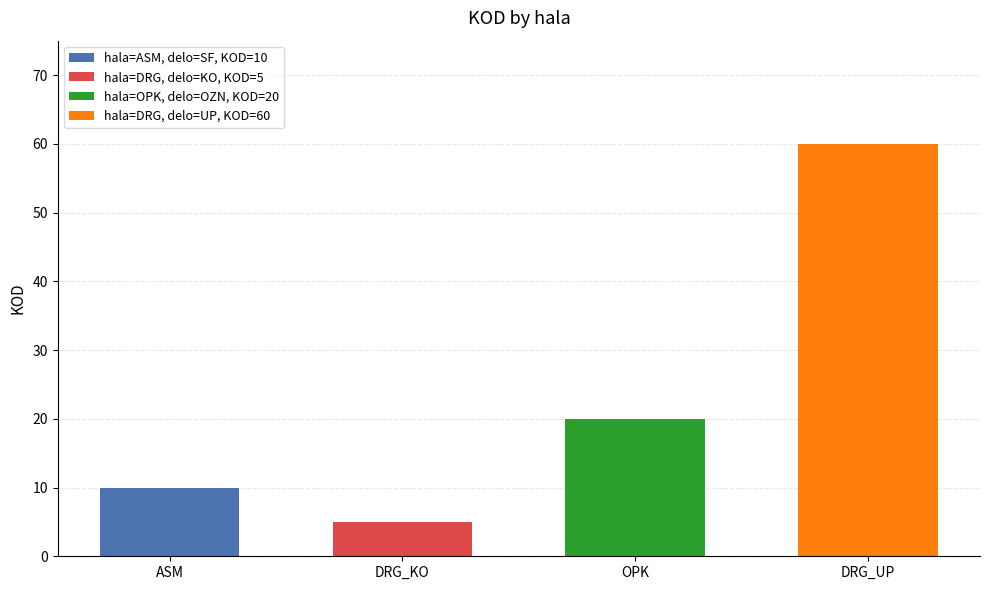

What is the label of the 2nd bar from the right?

OPK